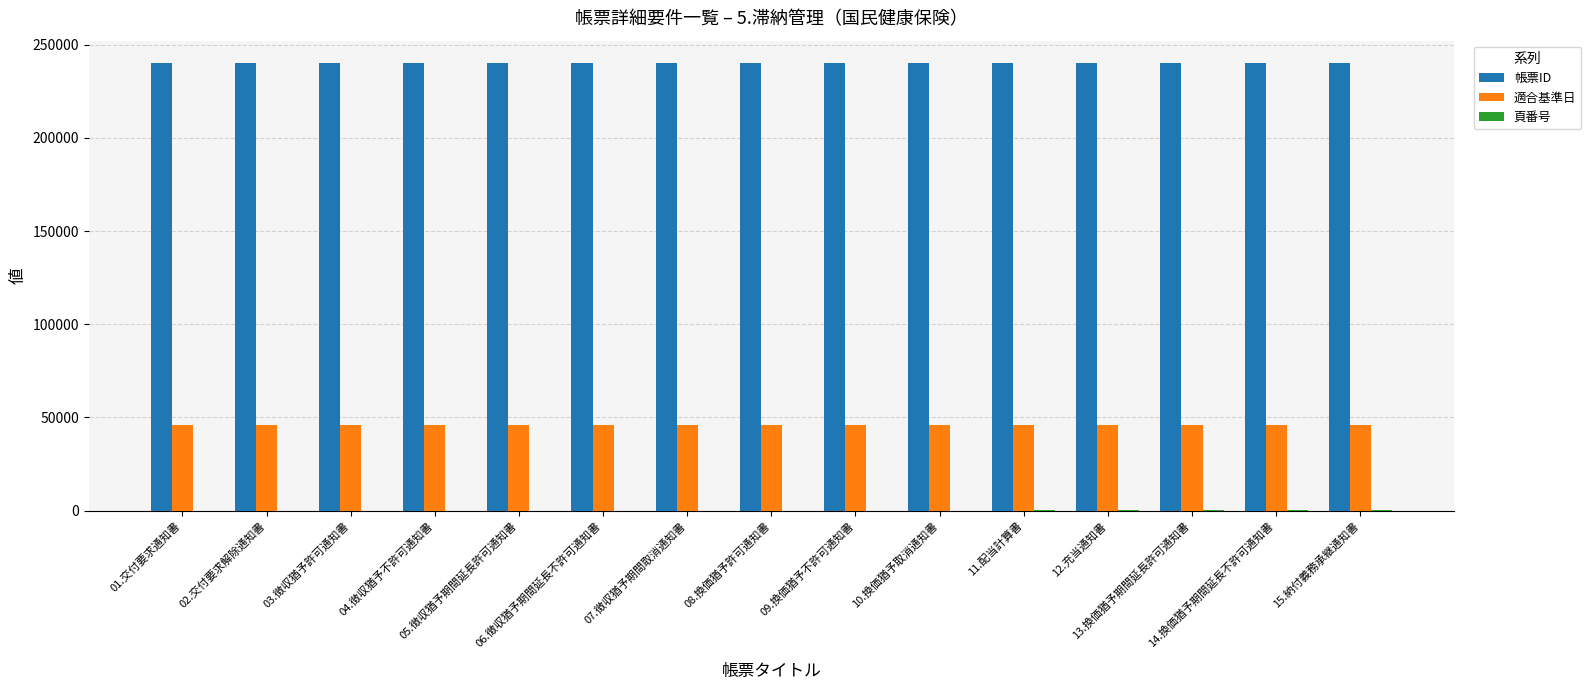

Which series has the largest total across all categories?

帳票ID